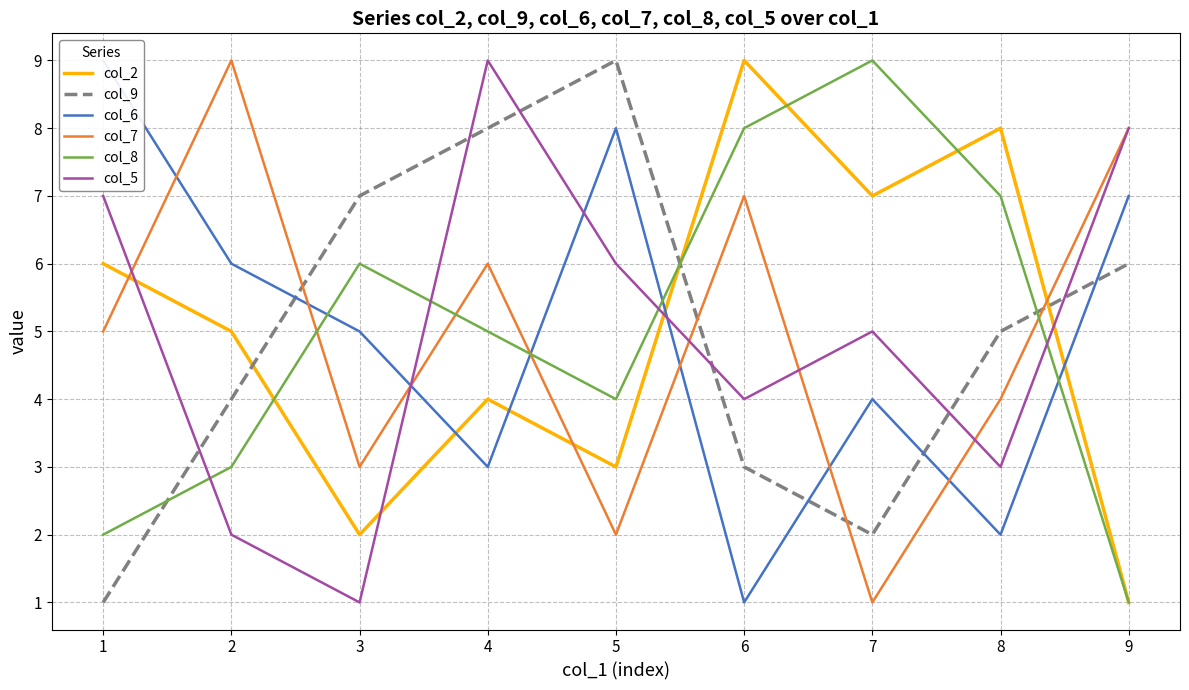

Is this an area chart (filled region under the line)?

No